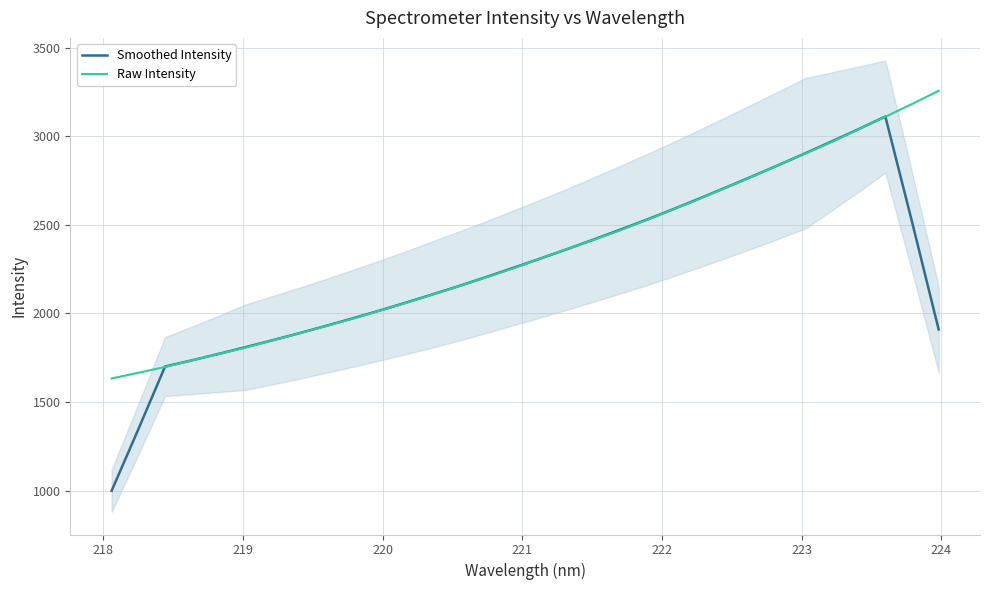

What is the lowest value of the Smoothed Intensity series?

998.9